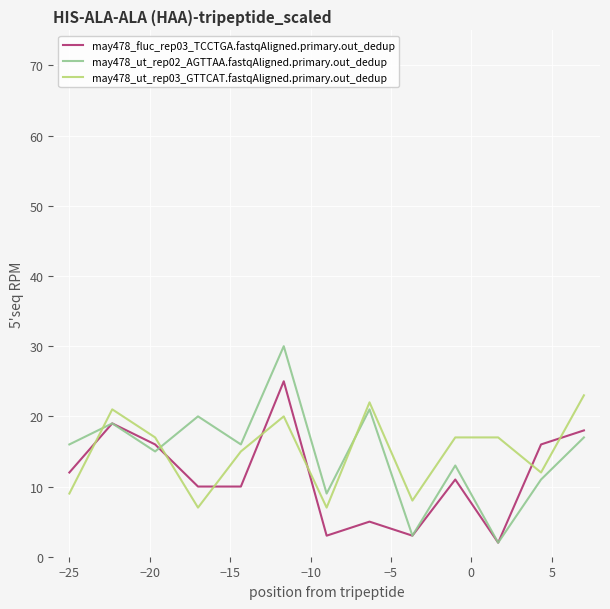

How many times do may478_ut_rep03_GTTCAT.fastqAligned.primary.out_dedup and may478_fluc_rep03_TCCTGA.fastqAligned.primary.out_dedup cross each other?

7